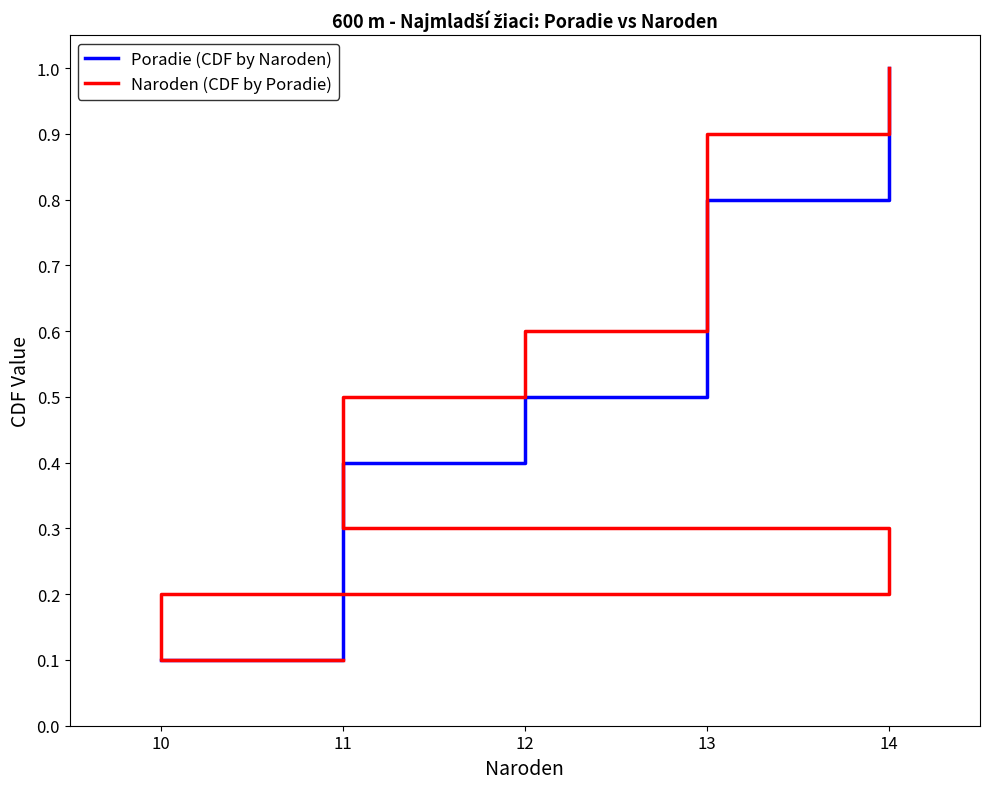

True or false: Naroden (CDF by Poradie) and Poradie (CDF by Naroden) cross at least once.

False